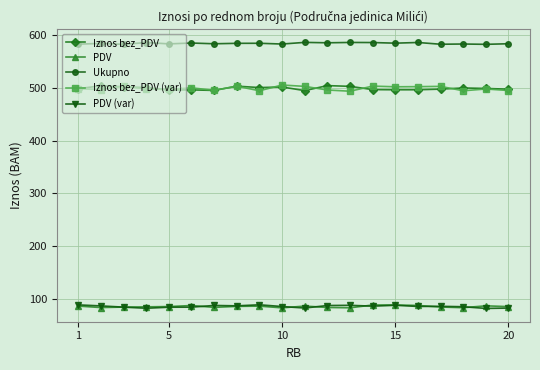

What is the value of the Ukupno point at the 17th from the left?

583.4